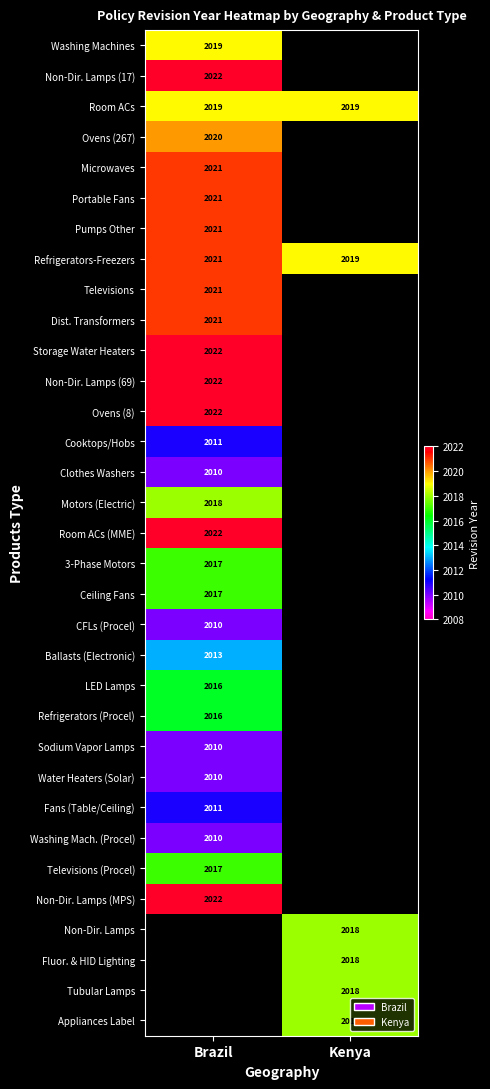

The Televisions series shows 3318 at Brazil. True or false?

False